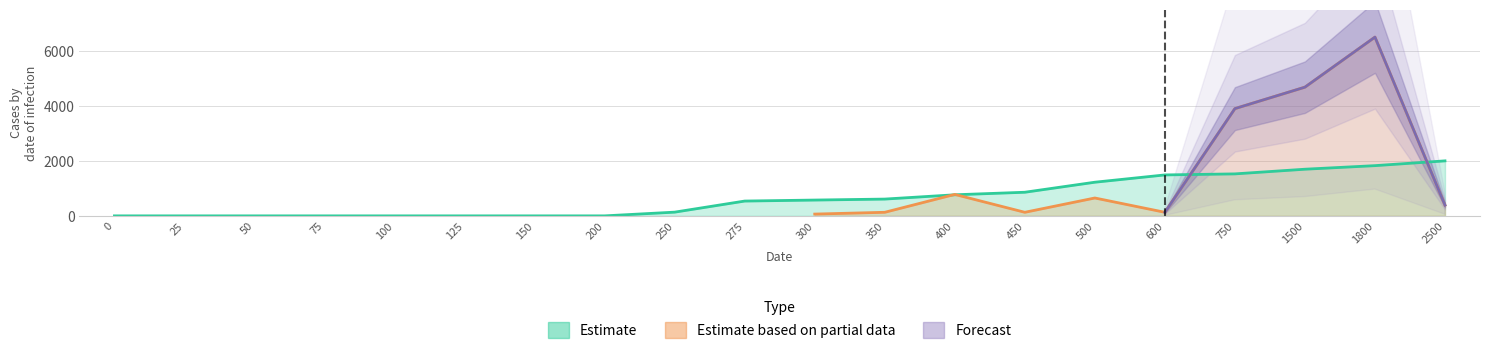

Is it true that the value at 1800 is 2929.1?

False